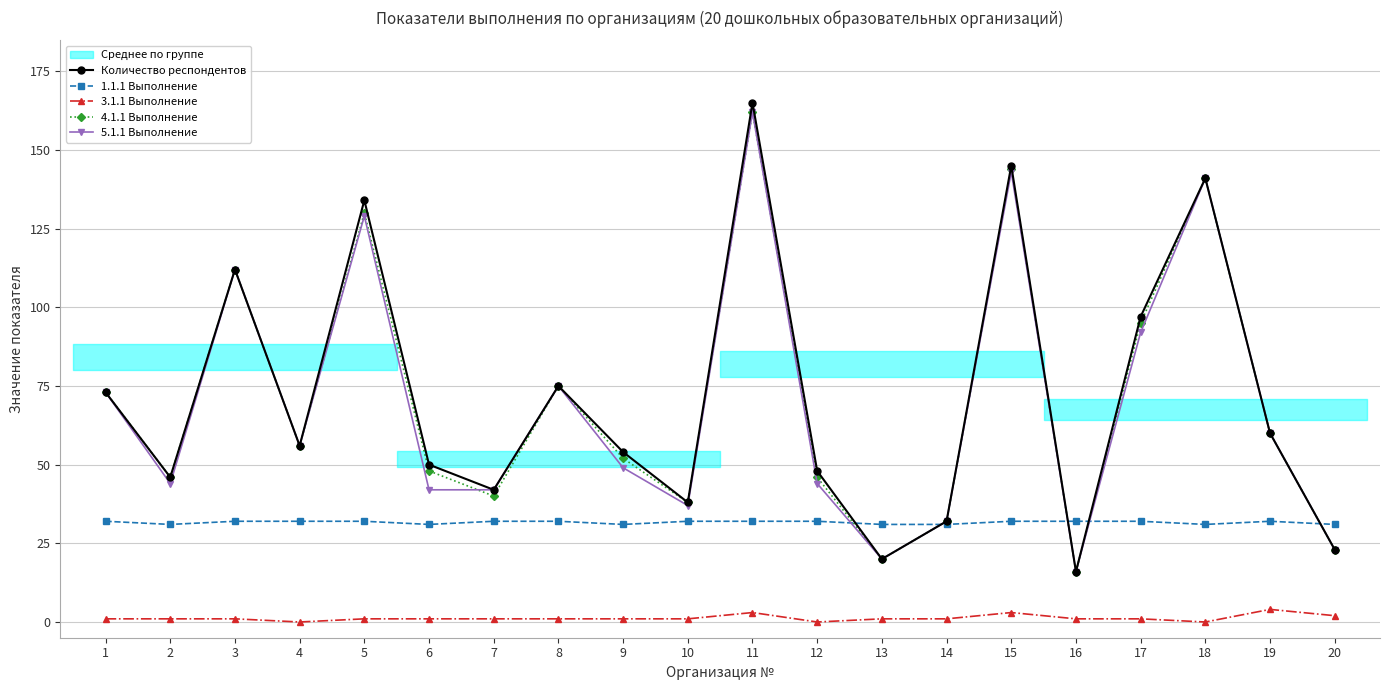

What is the difference between the highest and lowest values at 16?

31